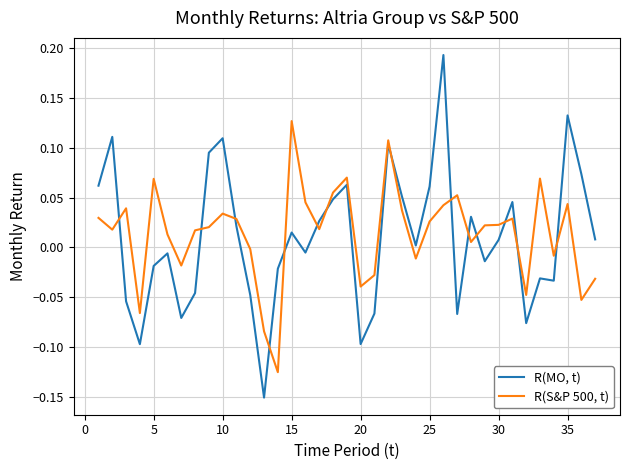

List the series in order of their peak value, highest first.

R(MO, t), R(S&P 500, t)